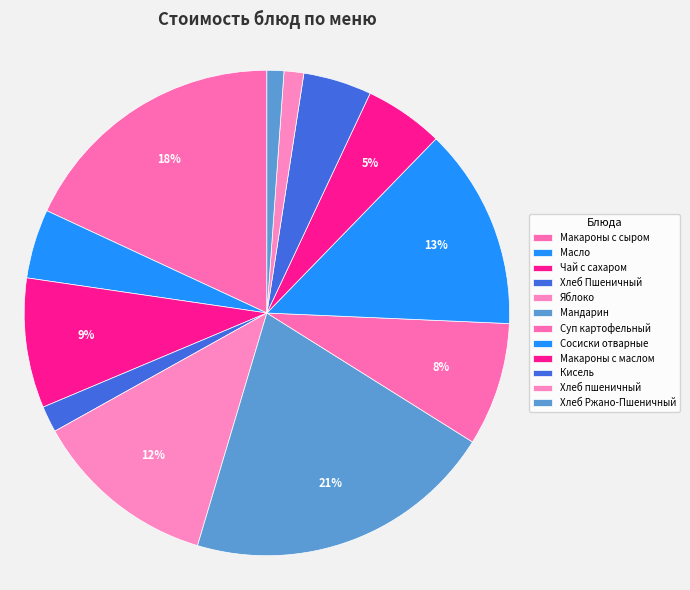

Count the number of slices in the pie.

12